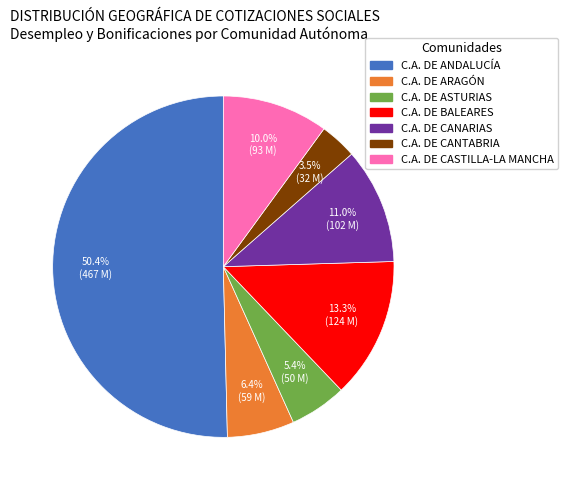

Rank the categories by value from highest to lowest.

C.A. DE ANDALUCÍA, C.A. DE BALEARES, C.A. DE CANARIAS, C.A. DE CASTILLA-LA MANCHA, C.A. DE ARAGÓN, C.A. DE ASTURIAS, C.A. DE CANTABRIA